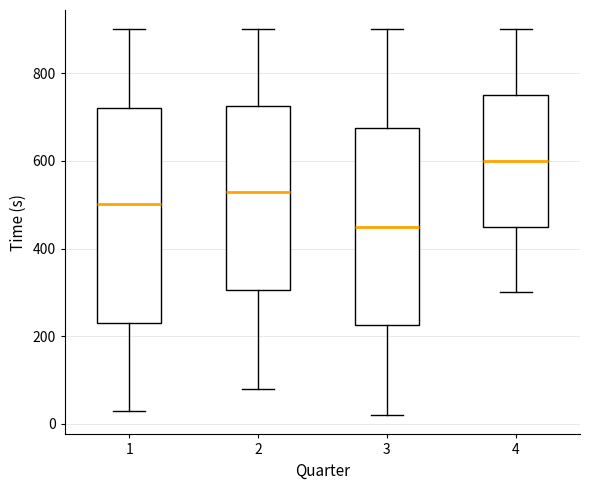

Comparing the boxes themselves (not the whiskers), which one is the tallest?

1